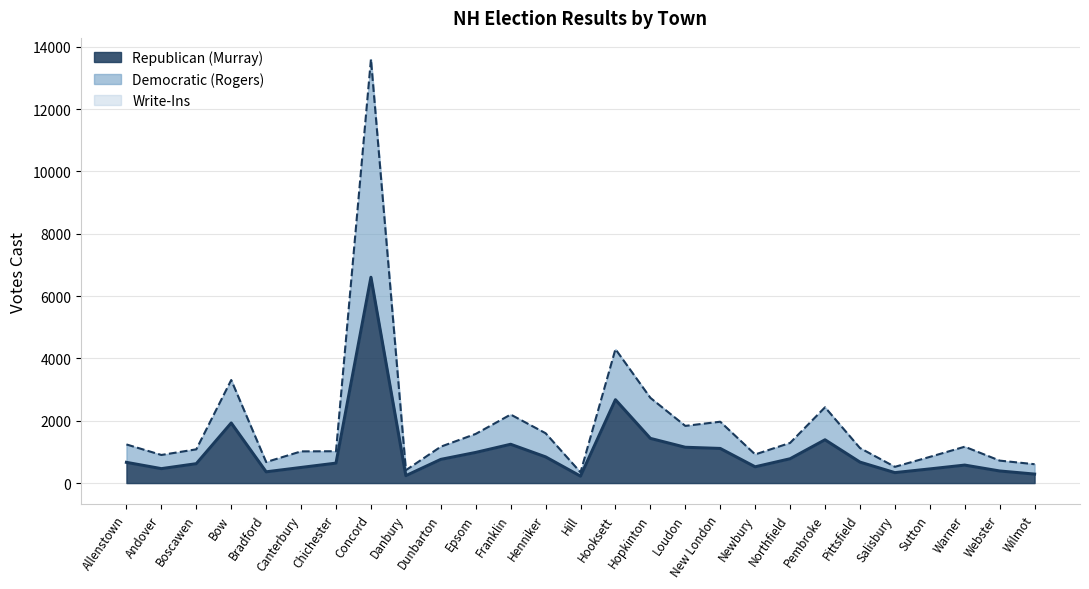

What is the highest value of the Republican (Murray) series?

6605